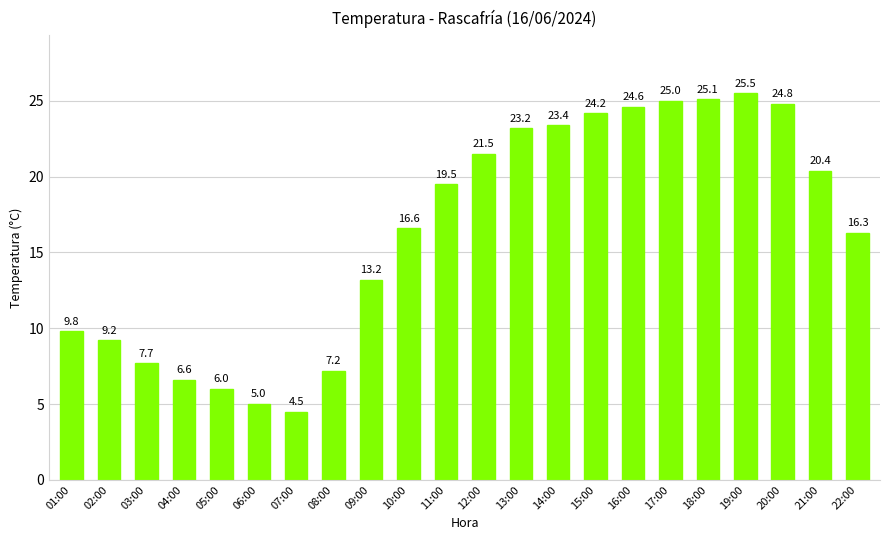

What value does the data have at 12:00?

21.5